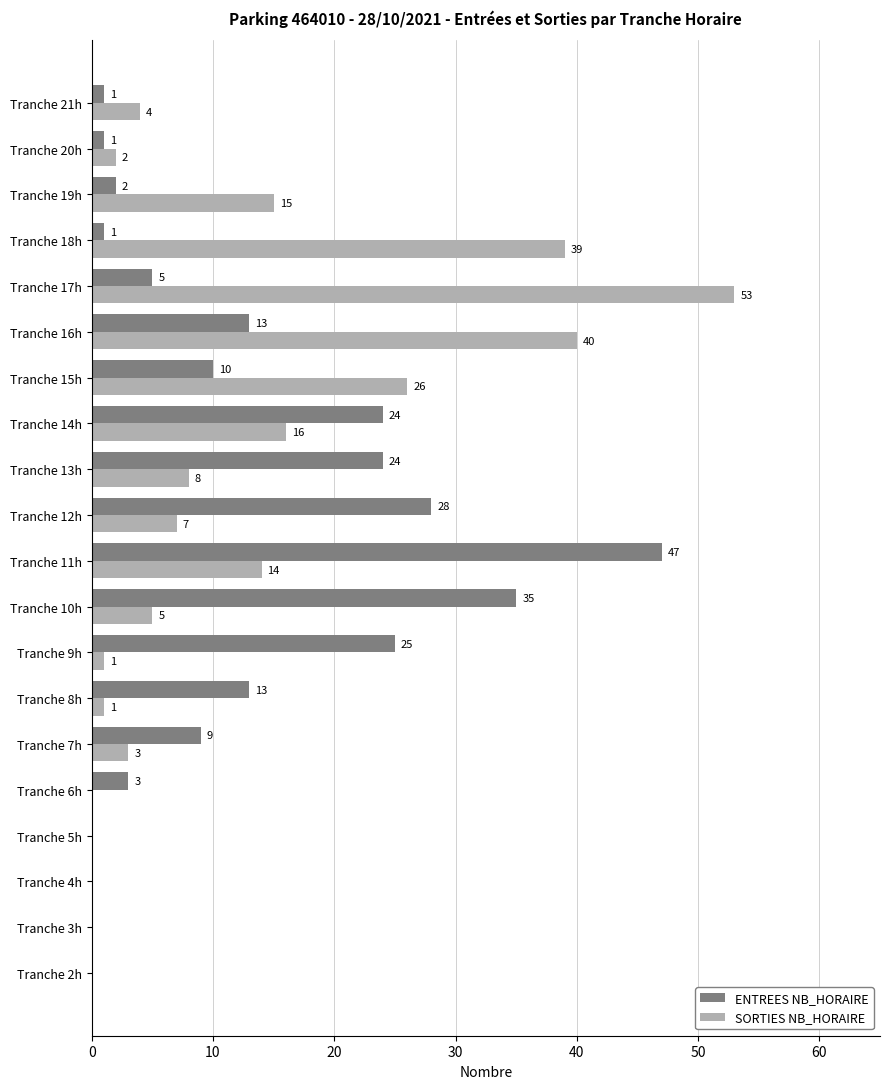

Where is SORTIES NB_HORAIRE nearest to the value 26?

Tranche 15h